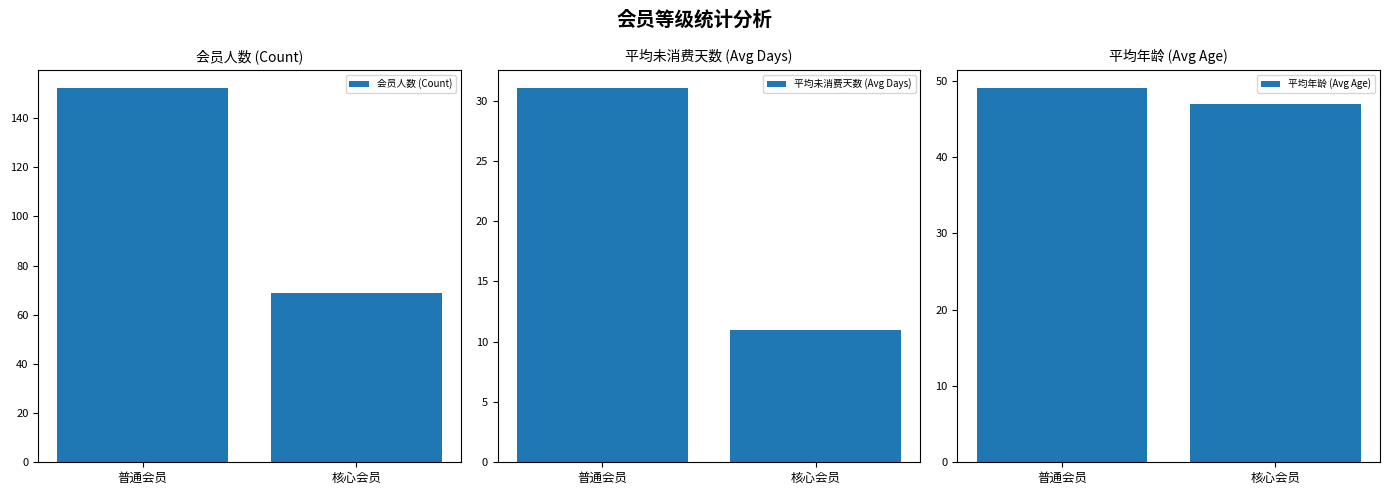

What is the label of the 2nd bar from the right?

普通会员